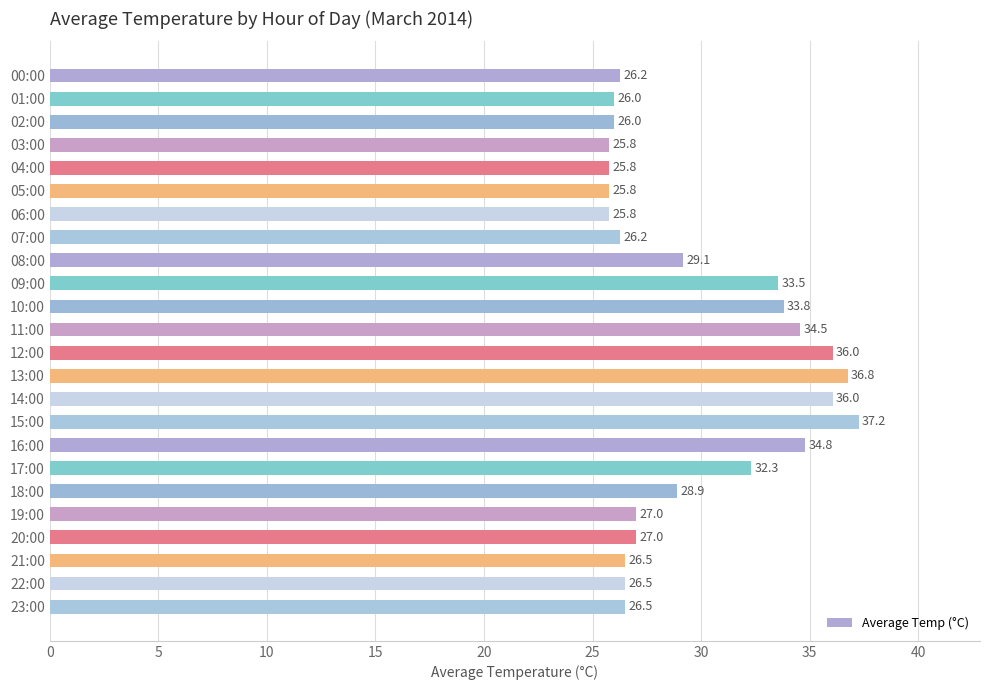

At which category does the chart reach its peak across all series?

15:00